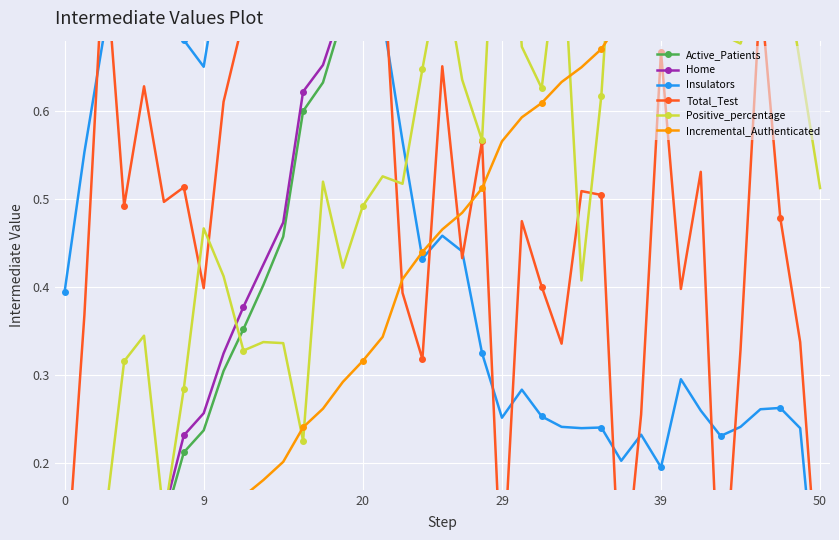

What is the difference between the maximum and second lowest values in the Active_Patients series?

1.0